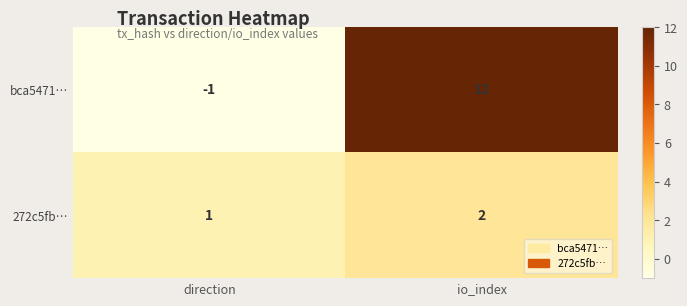

Is it true that bca5471… equals -1 at direction?

True